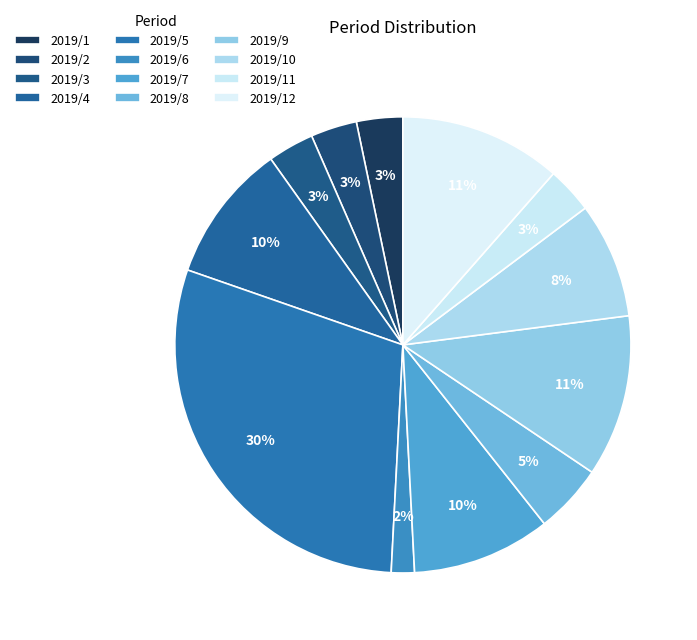

Is 2019/12 the majority of the pie?

No